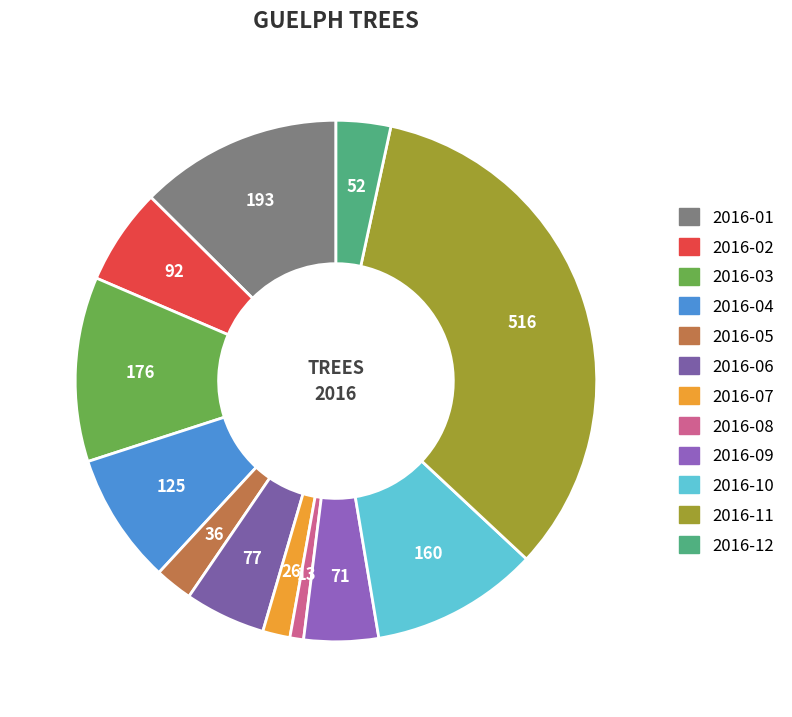

To the nearest percent, what percentage of the pie is 2016-04?

8%